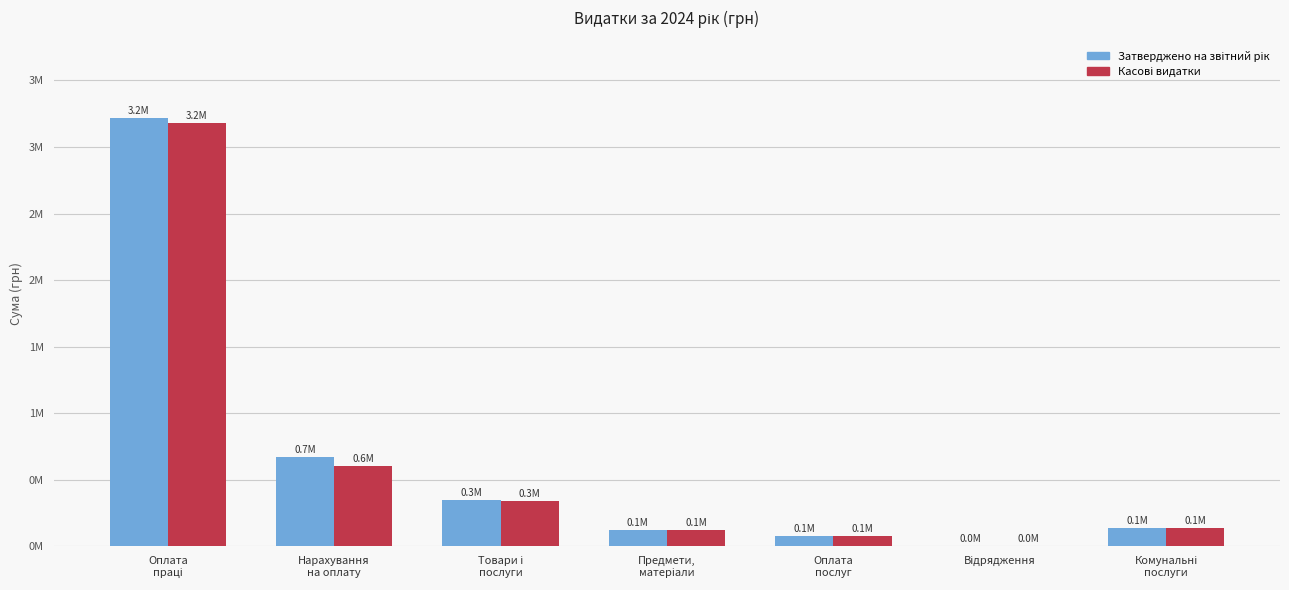

Are the bars horizontal?

No